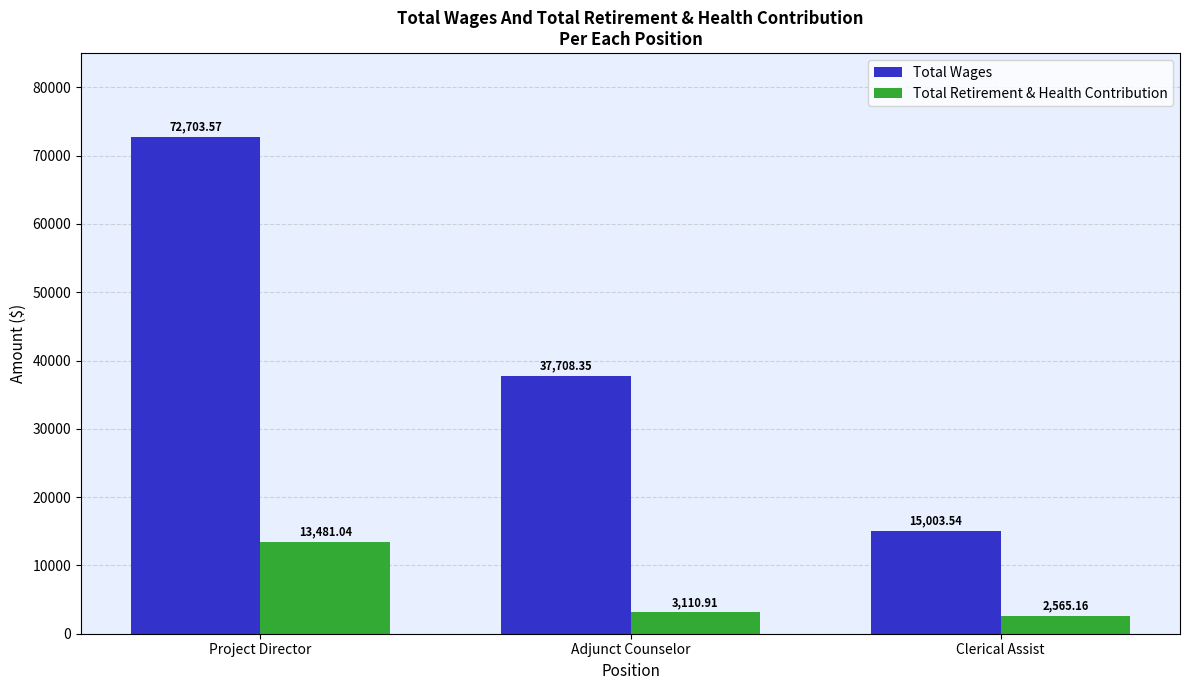

At which label does Total Retirement & Health Contribution first exceed 3110?

Project Director